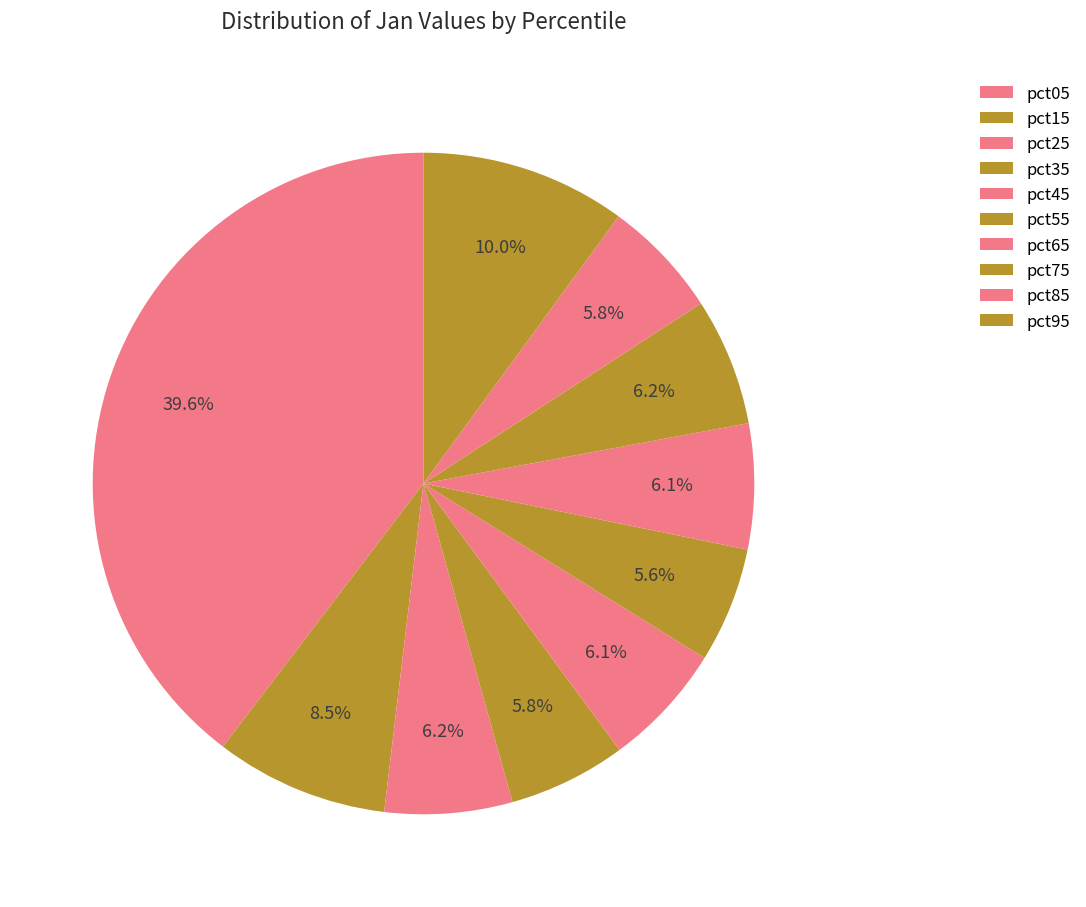

How many segments does this pie chart have?

10